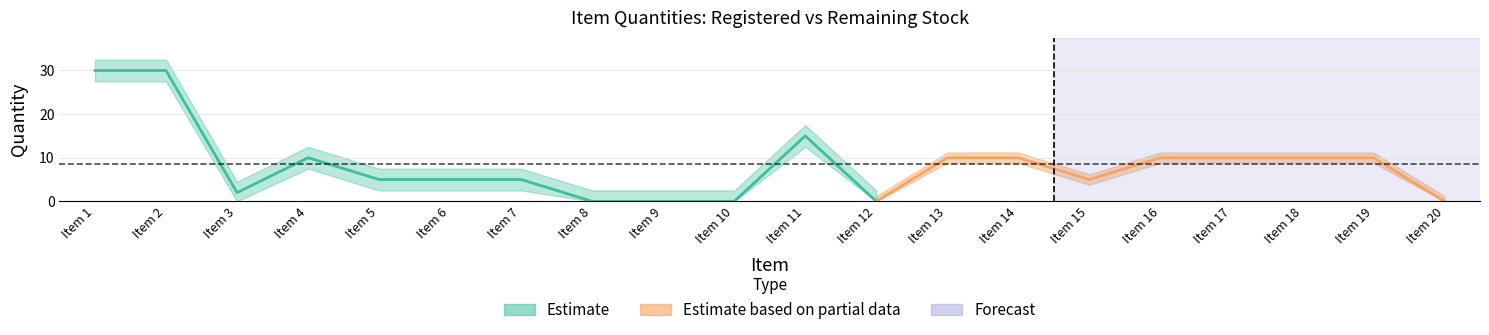

Which category has the lowest value in the Qtde Registrada series?

8